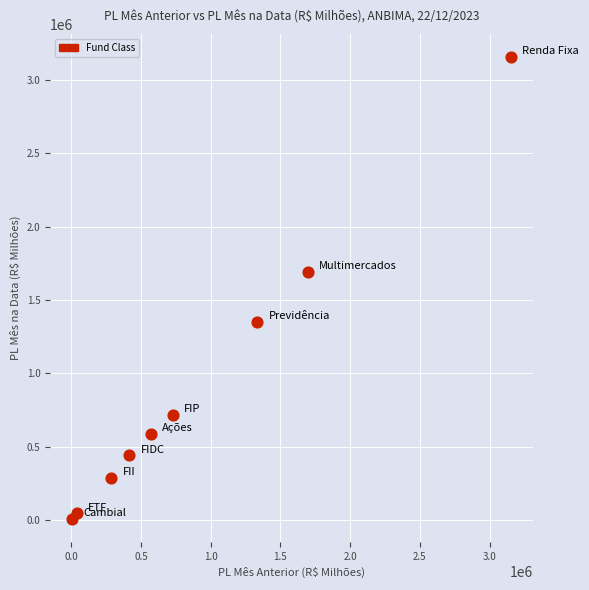

What Y value in the scatter plot is closest to 1581268?

1691890.3